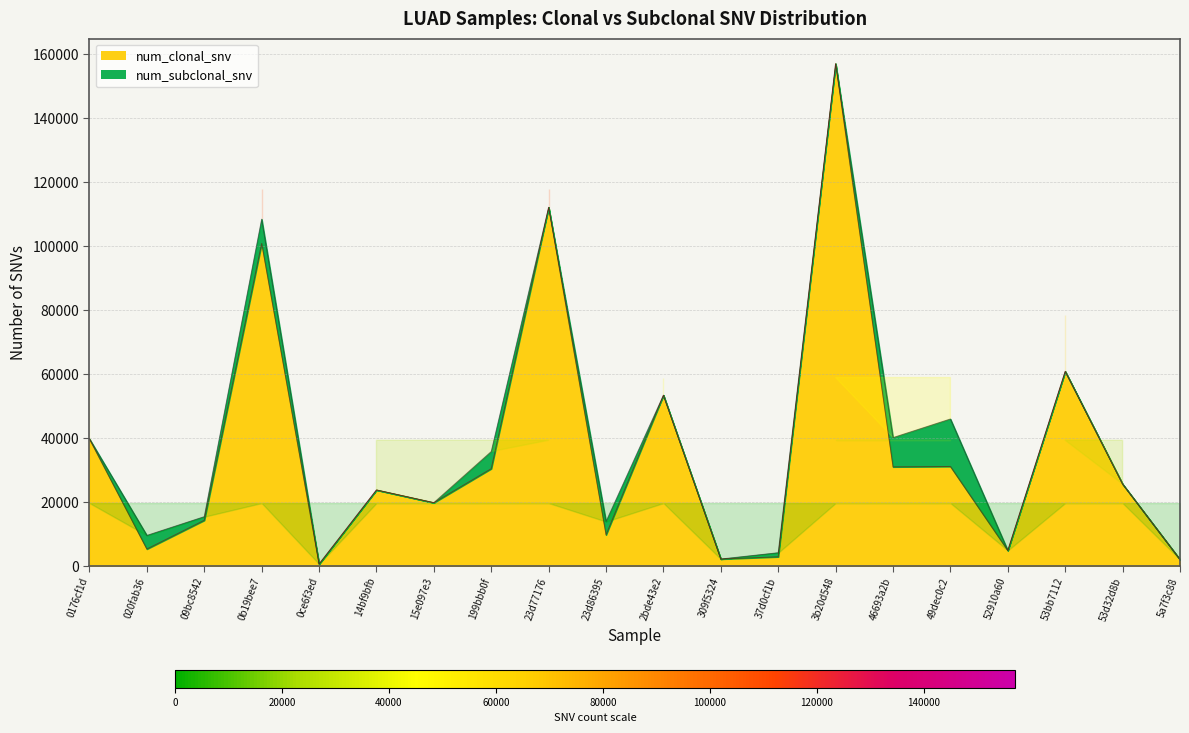

At which label is num_clonal_snv closest to 78821?

53bb7112